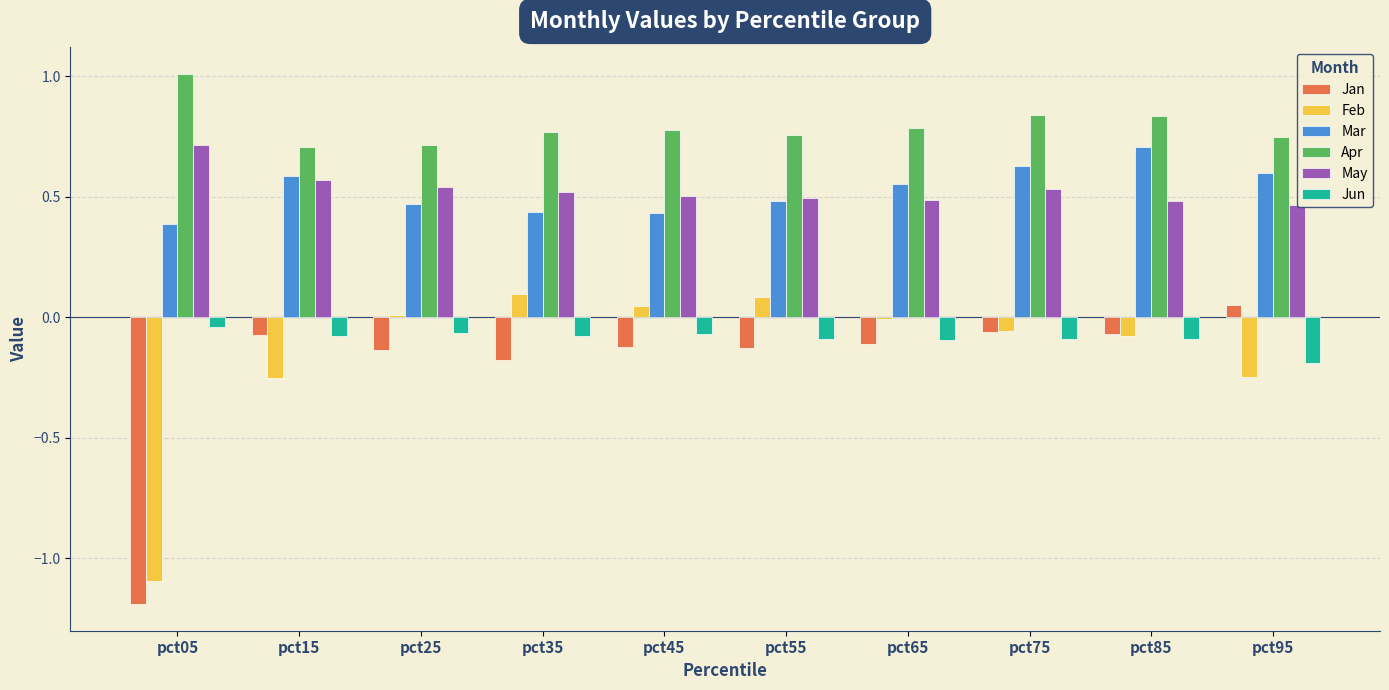

Reading left to right, transcribe all the data shown in this chart.

Jan: pct05=-1.2	pct15=-0.1	pct25=-0.1	pct35=-0.2	pct45=-0.1	pct55=-0.1	pct65=-0.1	pct75=-0.1	pct85=-0.1	pct95=0.0
Feb: pct05=-1.1	pct15=-0.3	pct25=0.0	pct35=0.1	pct45=0.0	pct55=0.1	pct65=-0.0	pct75=-0.1	pct85=-0.1	pct95=-0.2
Mar: pct05=0.4	pct15=0.6	pct25=0.5	pct35=0.4	pct45=0.4	pct55=0.5	pct65=0.6	pct75=0.6	pct85=0.7	pct95=0.6
Apr: pct05=1.0	pct15=0.7	pct25=0.7	pct35=0.8	pct45=0.8	pct55=0.8	pct65=0.8	pct75=0.8	pct85=0.8	pct95=0.7
May: pct05=0.7	pct15=0.6	pct25=0.5	pct35=0.5	pct45=0.5	pct55=0.5	pct65=0.5	pct75=0.5	pct85=0.5	pct95=0.5
Jun: pct05=-0.0	pct15=-0.1	pct25=-0.1	pct35=-0.1	pct45=-0.1	pct55=-0.1	pct65=-0.1	pct75=-0.1	pct85=-0.1	pct95=-0.2